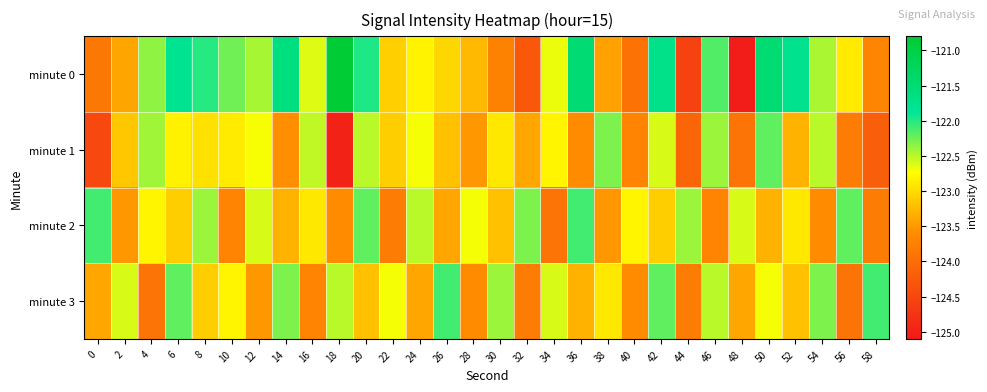

What is the difference between the highest and lowest values at 14?

2.0